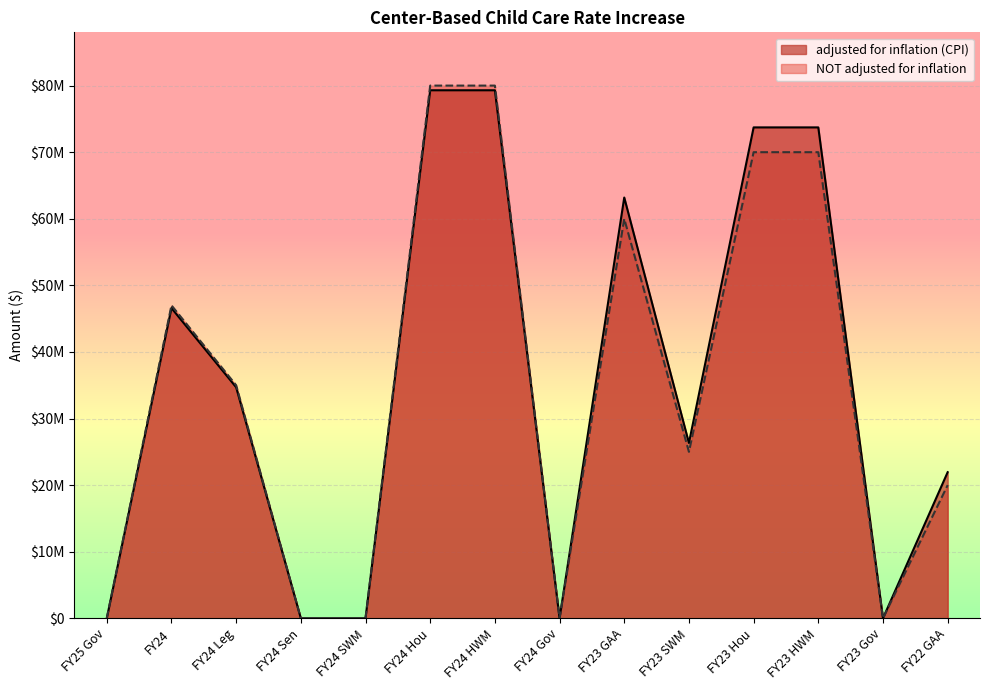

How many series are shown in this chart?

2